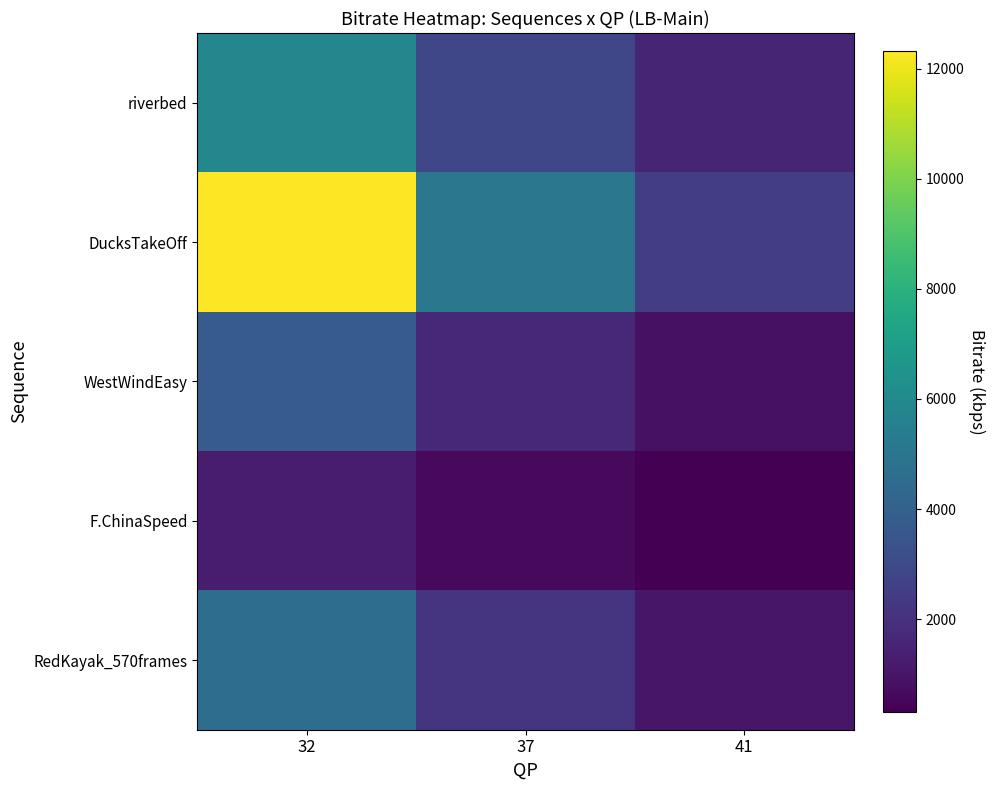

Which has a higher value, 32 or 41?

32